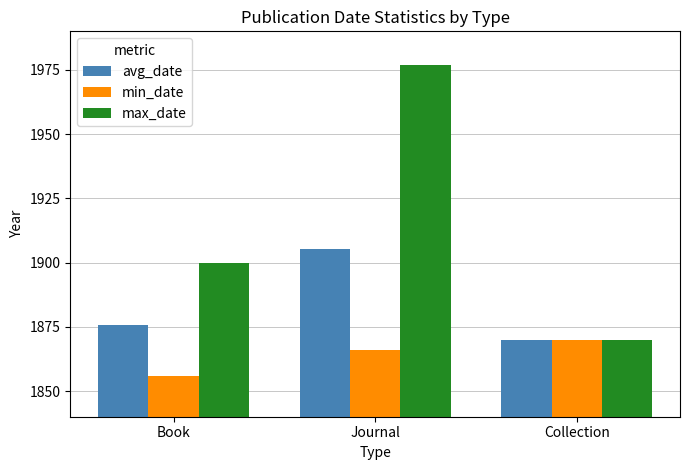

Are the bars grouped side by side (vs. stacked)?

Yes